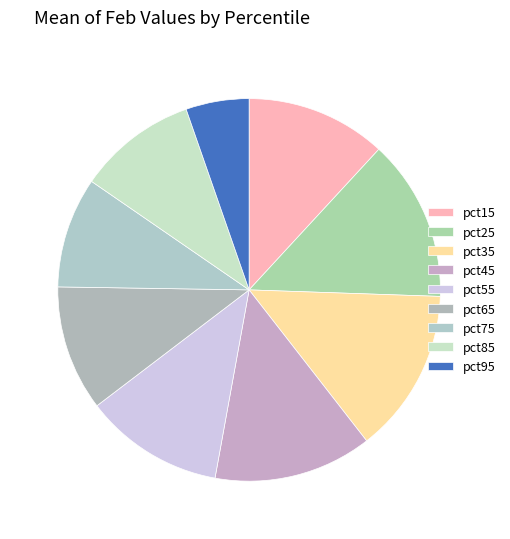

Count the number of slices in the pie.

9